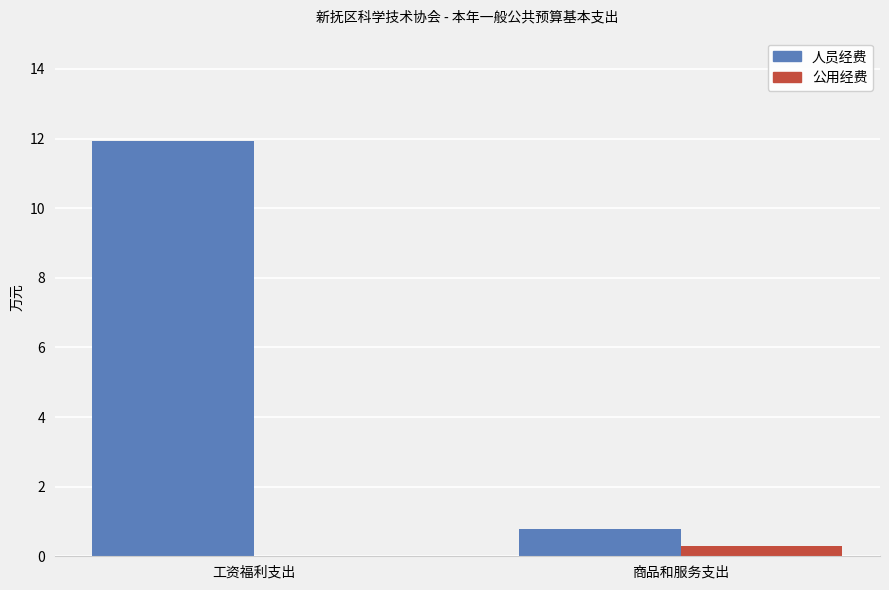

How many groups of bars are there?

2